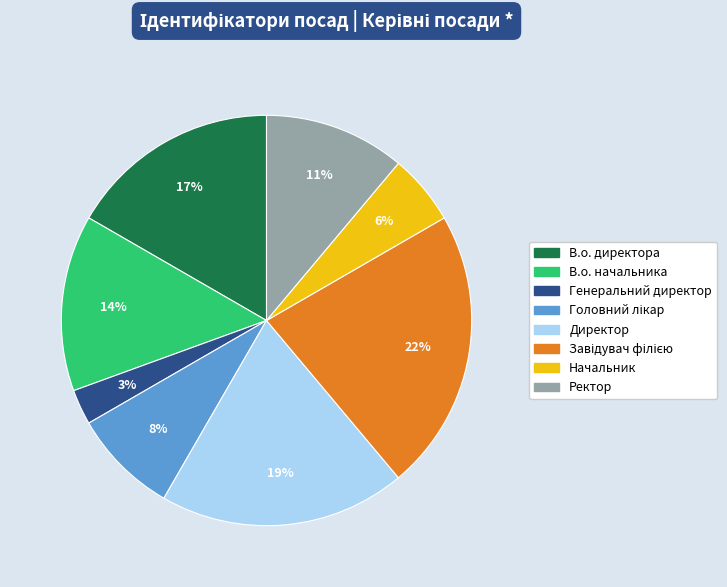

To the nearest percent, what percentage of the pie is Директор?

19%